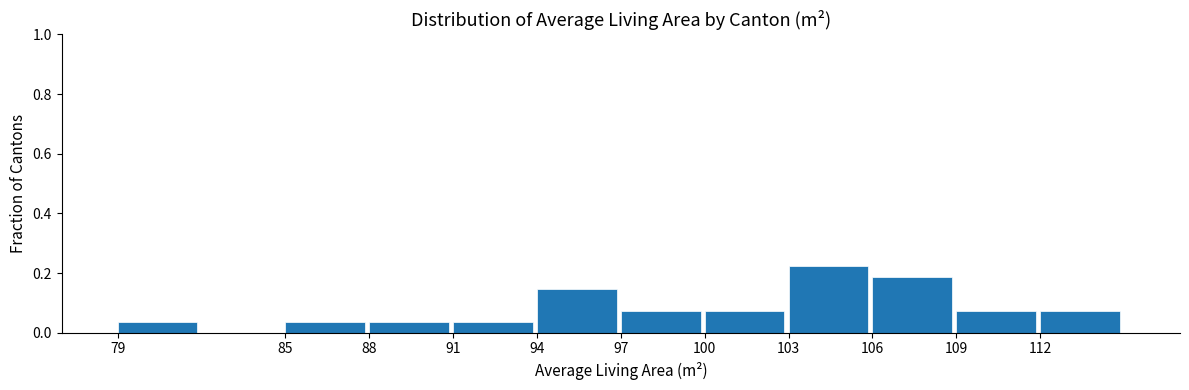

Reading left to right, list every bar in this chart as the range it spans on the x-axis followed by its height. Neither the bar edges nor the heights are printed on the chart, so give them approximately, as read against the axes.

79.1 to 82.1: 0.04
82.1 to 85.1: 0
85.1 to 88.1: 0.04
88.1 to 91.1: 0.04
91.1 to 94.1: 0.04
94.1 to 97.1: 0.14
97.1 to 100.1: 0.08
100.1 to 103.1: 0.08
103.1 to 106.1: 0.22
106.1 to 109.1: 0.18
109.1 to 112.1: 0.08
112.1 to 115.1: 0.08